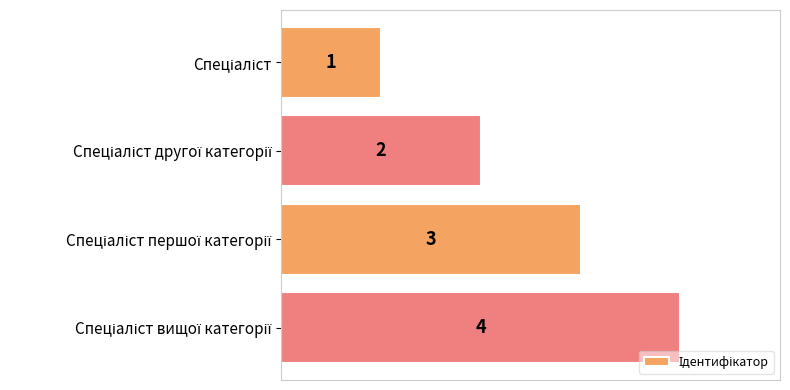

How many values are between 2 and 4?

3